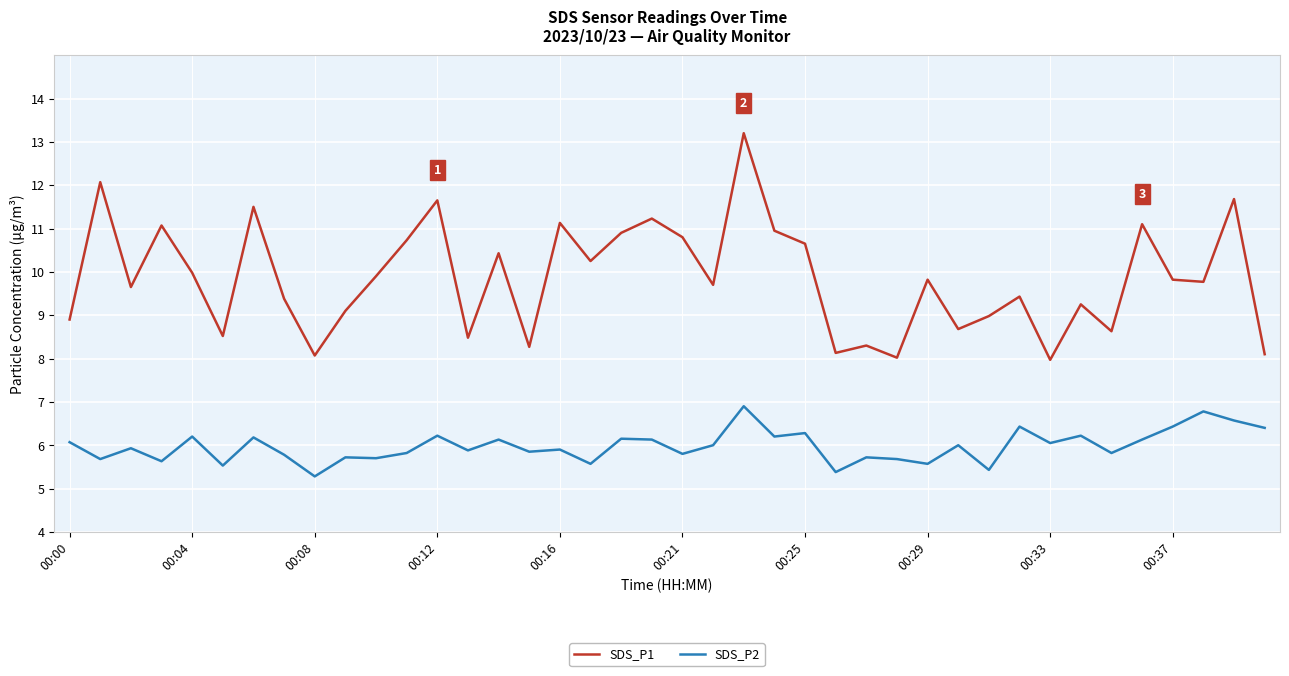

What is the difference between the maximum and minimum values in the SDS_P2 series?

1.6